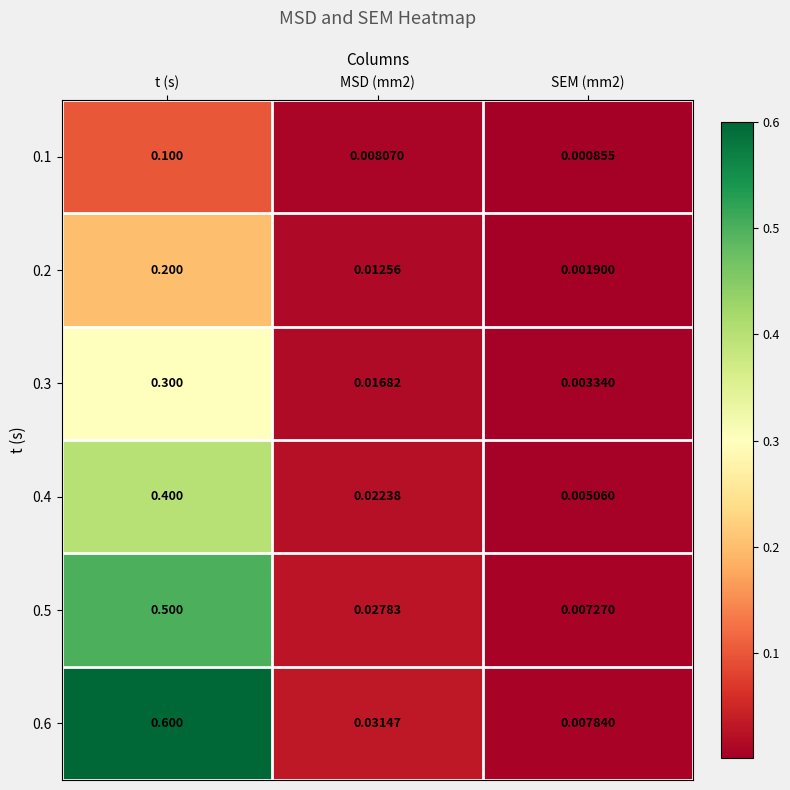

Which label corresponds to the largest value in the chart?

t (s)